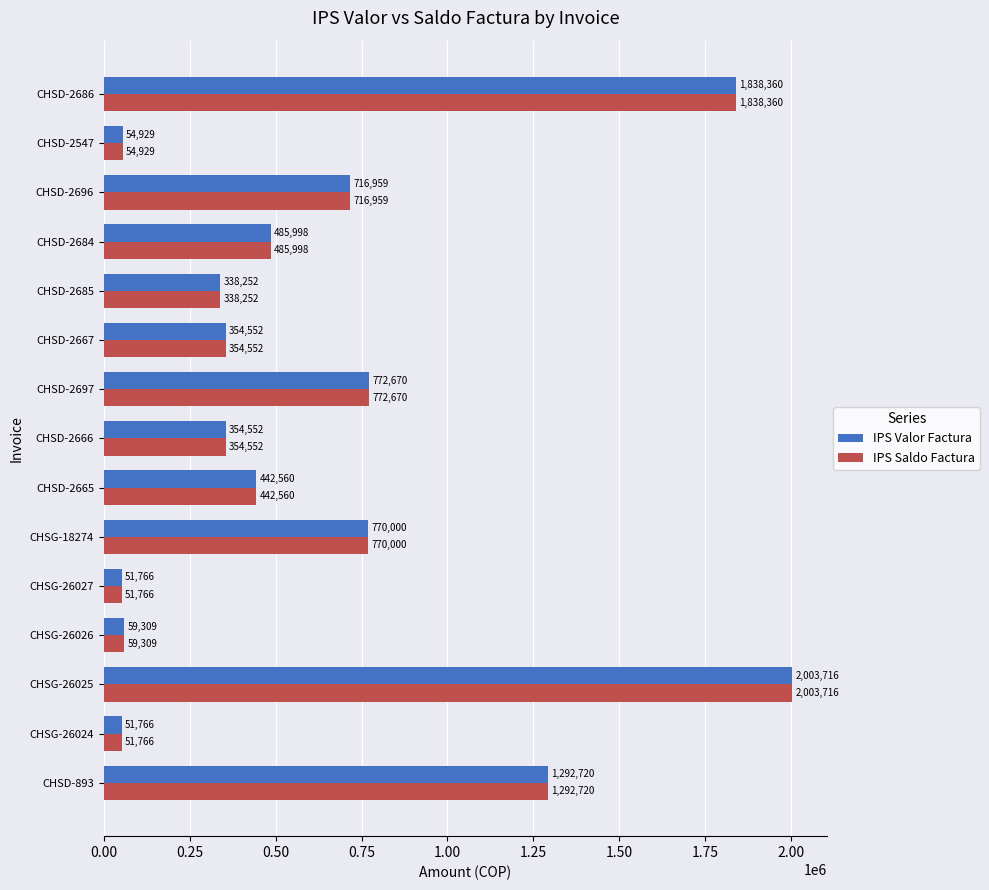

What value does the IPS Saldo Factura series have at CHSG-26026, to the nearest 50?

59300